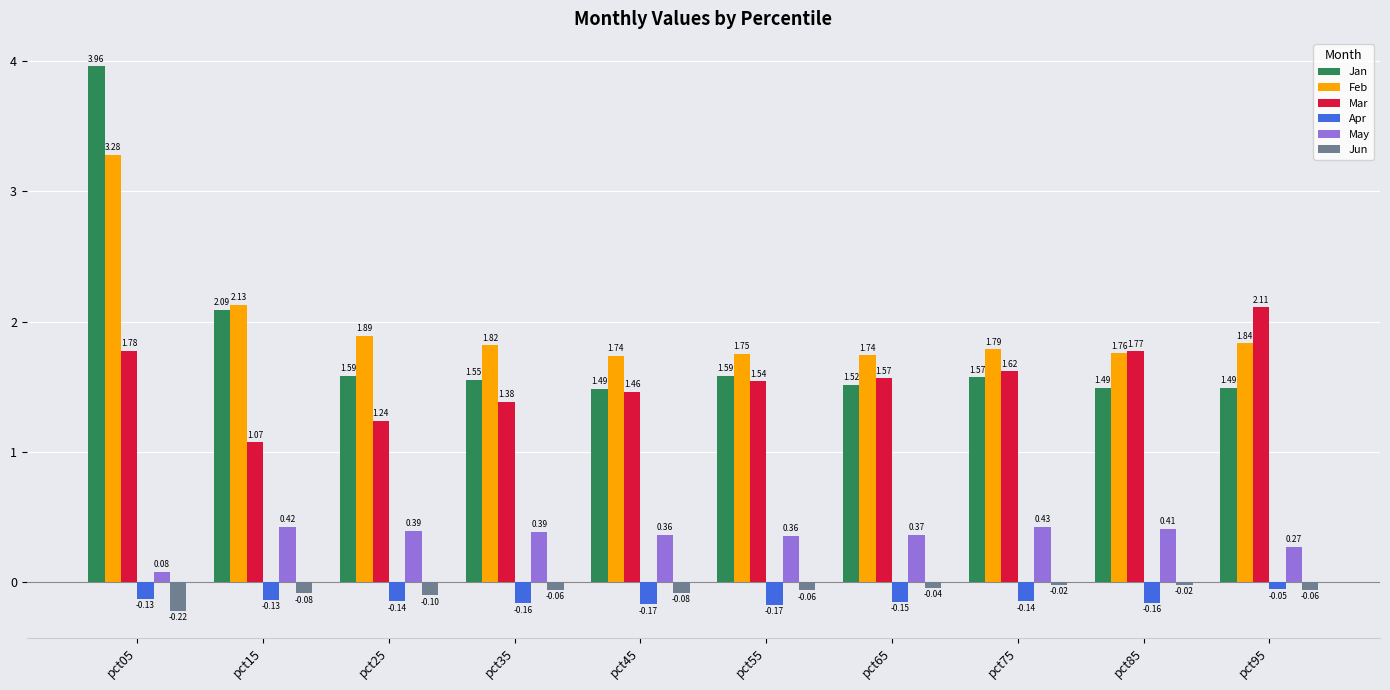

What is the sum of the Jun values at pct95 and pct15?

-0.1